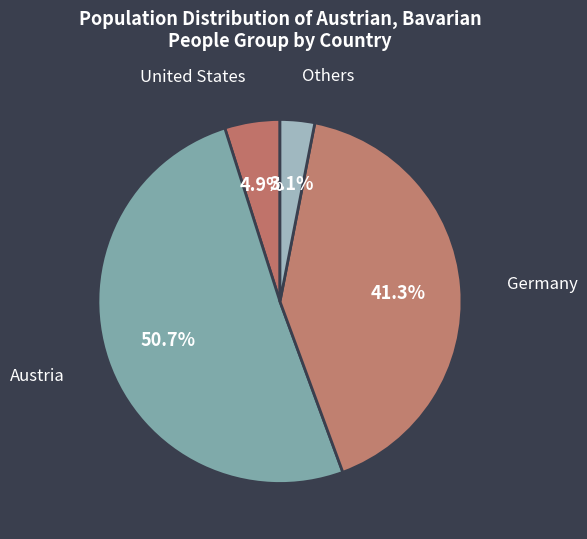

How many segments does this pie chart have?

4